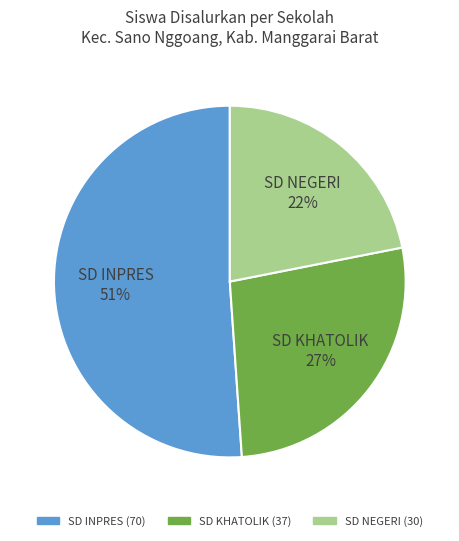

How many slices are in this pie chart?

3